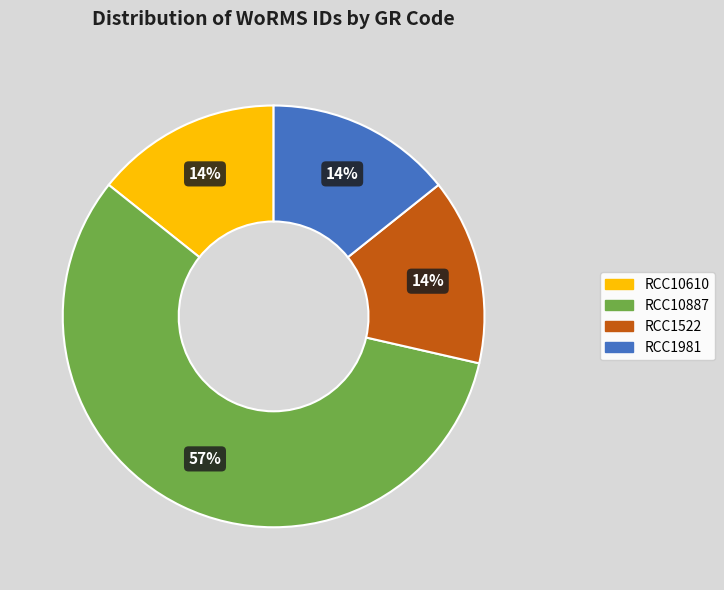

To the nearest percent, what is the difference between the largest and smallest slice percentages?

43%